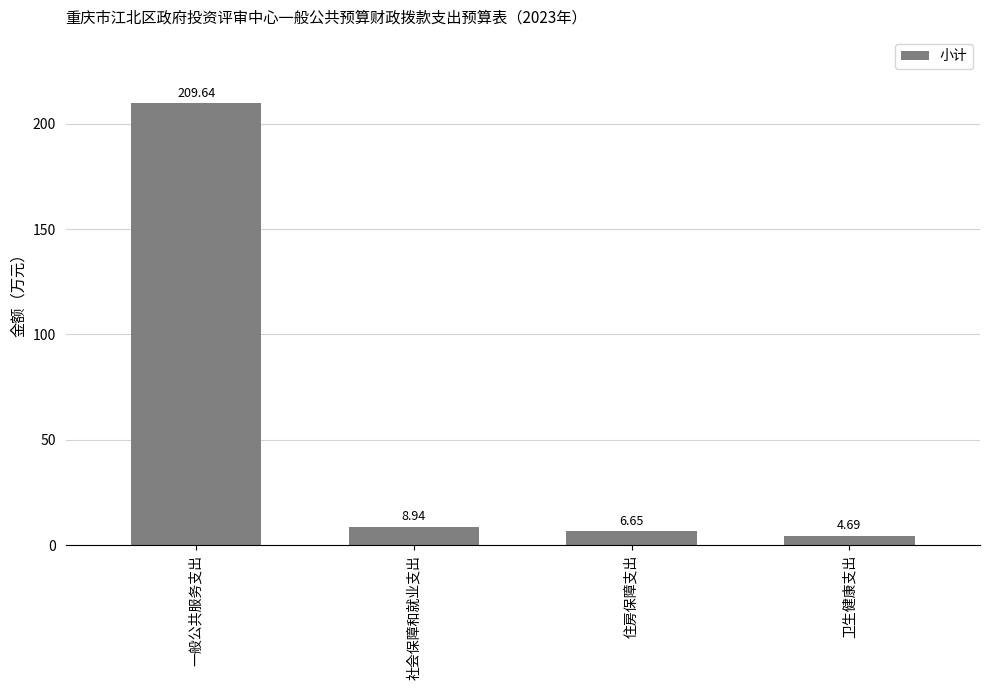

What is the greatest value displayed?

209.6